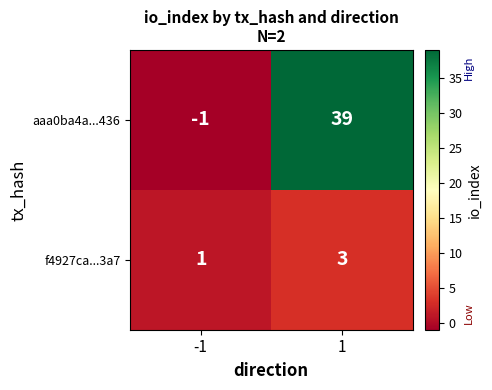

At which category does the chart reach its peak across all series?

1